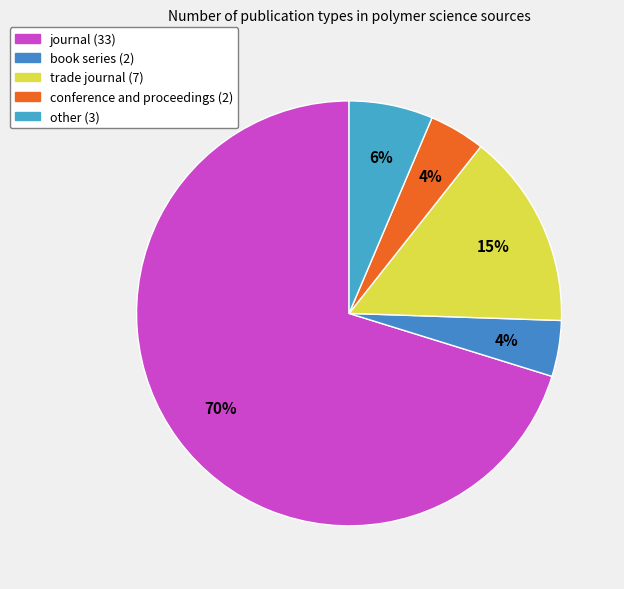

To the nearest percent, what is the average slice percentage?

20%